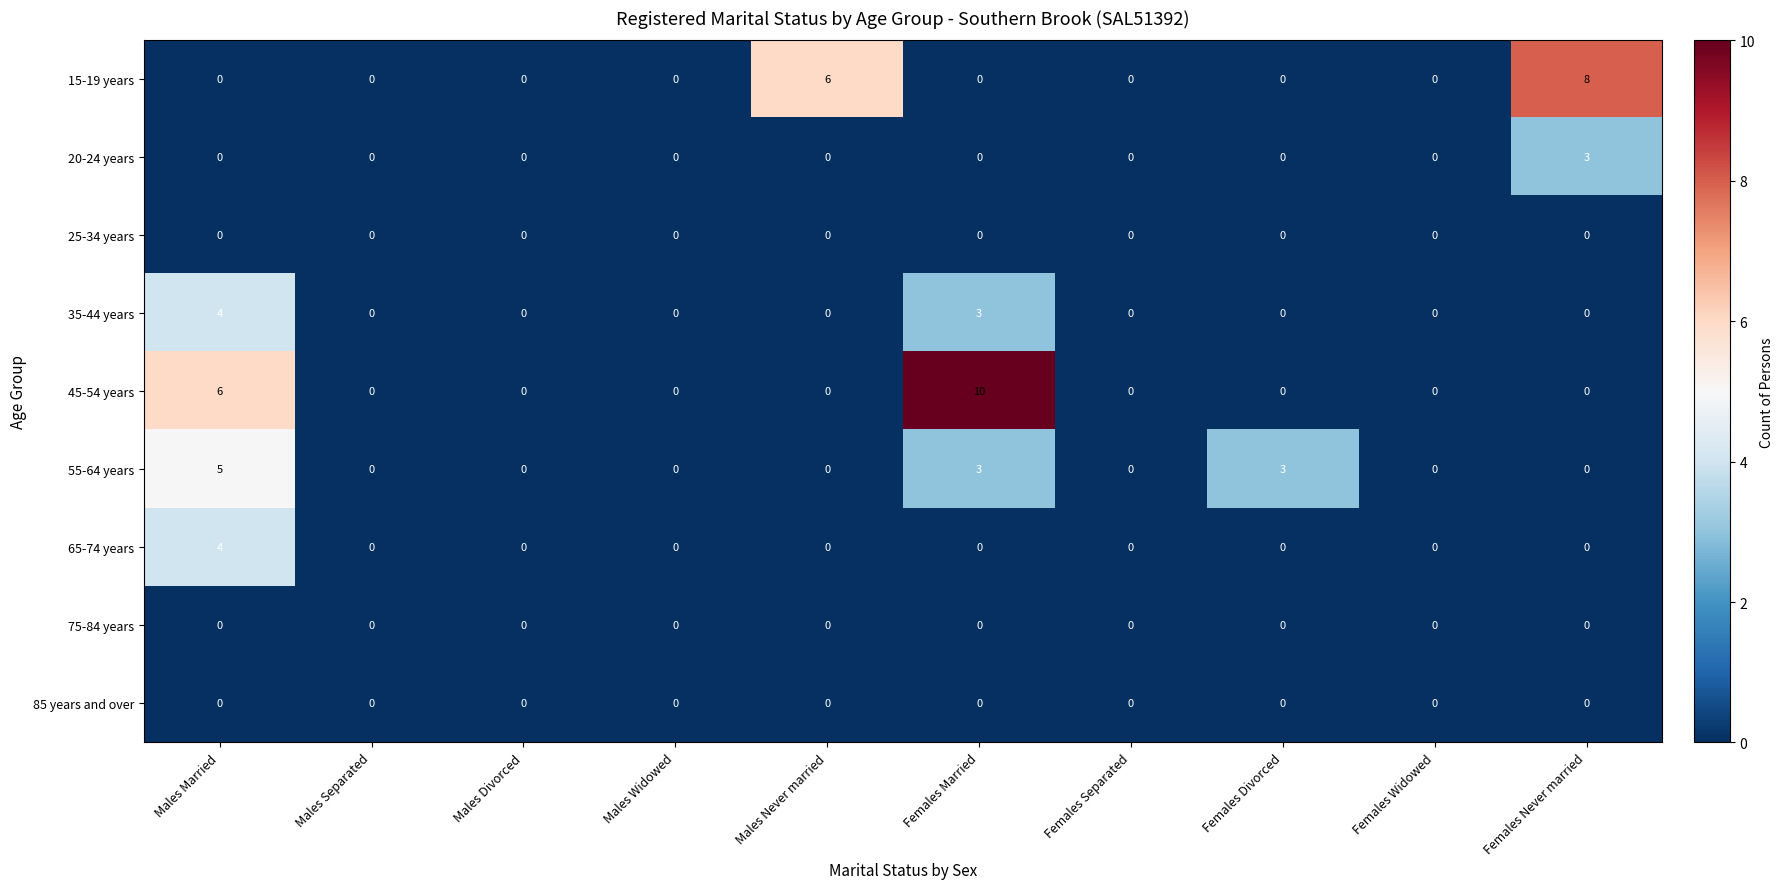

At which category is the sum across all series the highest?

Males Married